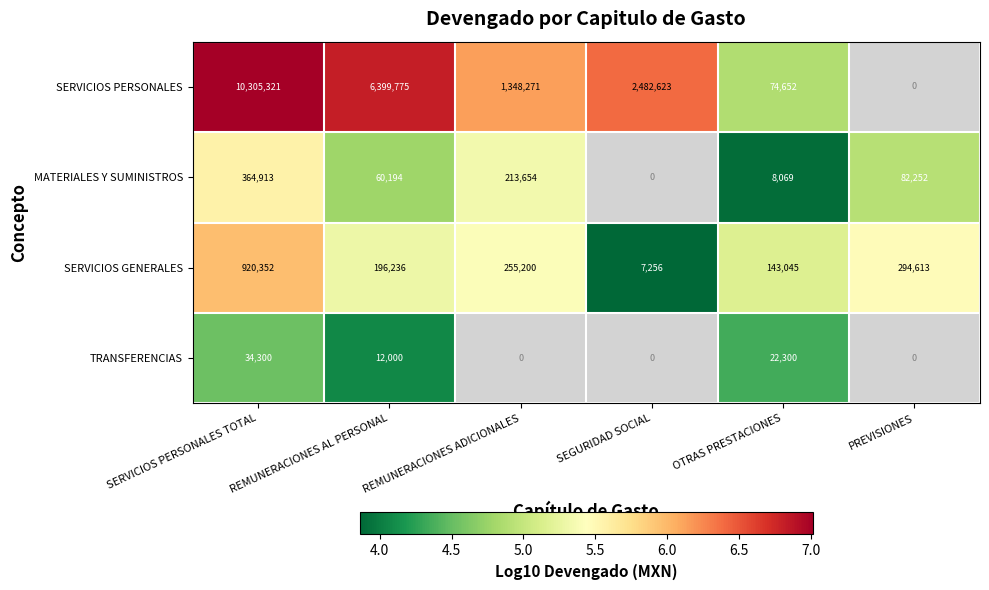

Is it true that SERVICIOS GENERALES equals 1269564 at SERVICIOS PERSONALES TOTAL?

False